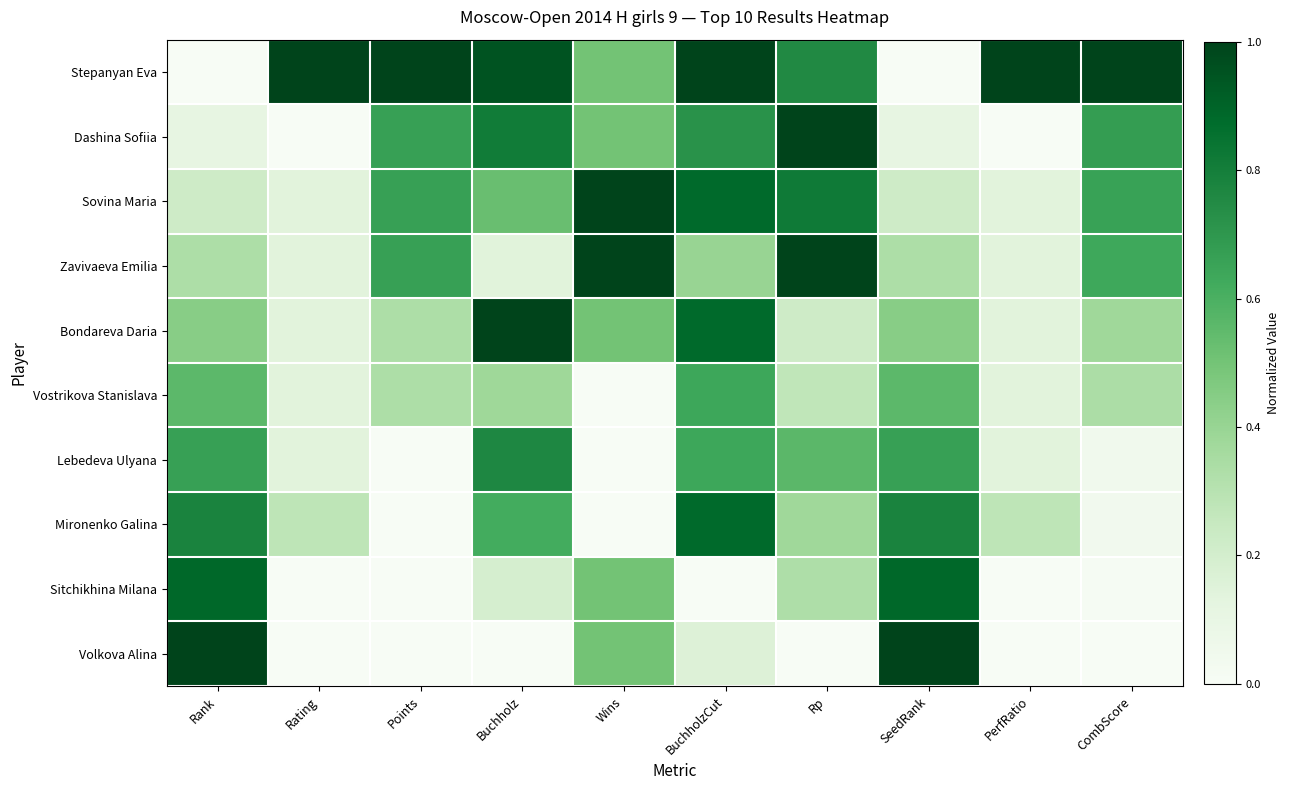

Which category has the lowest value across all series?

Rank